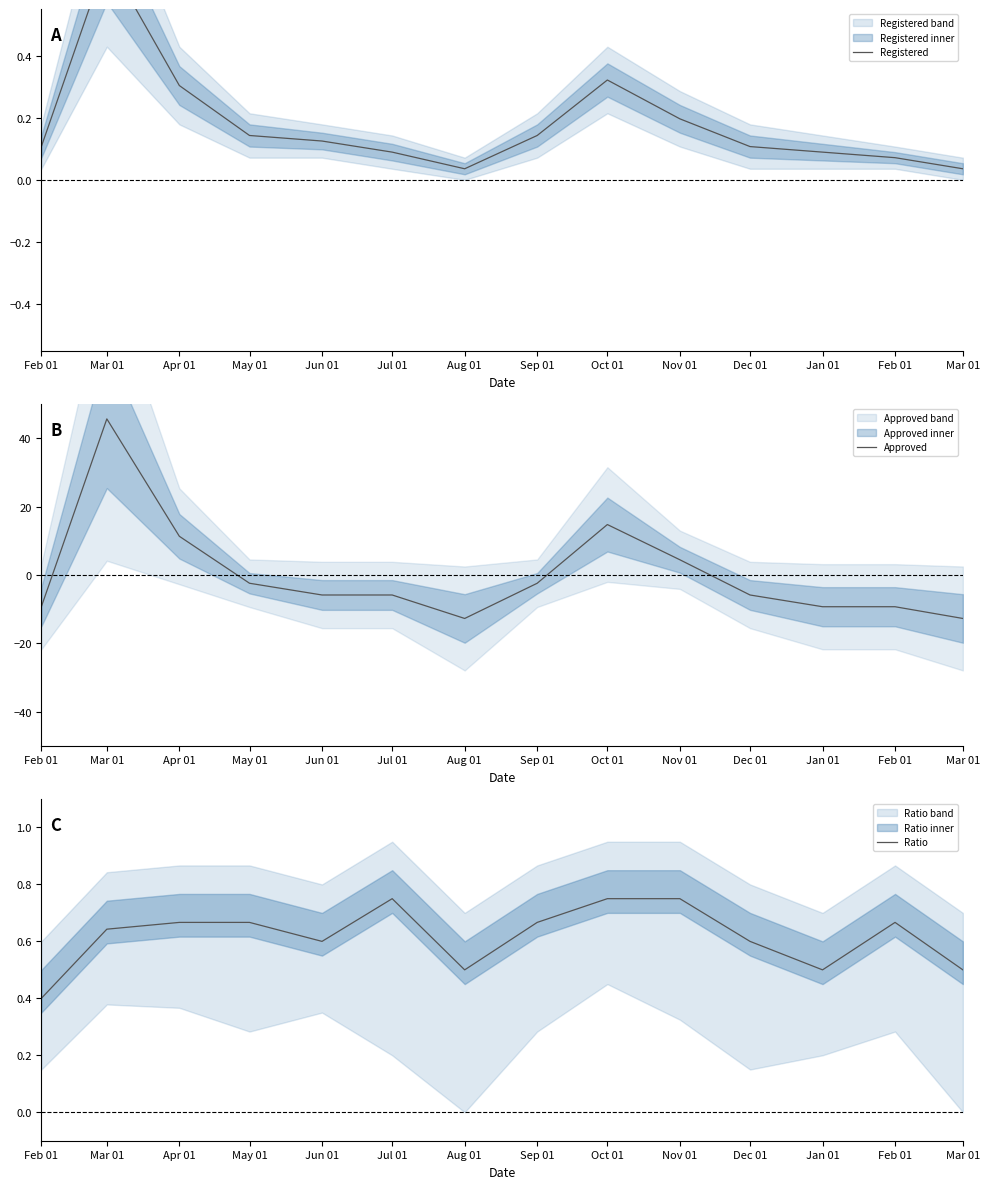

Is it true that Registered equals 0.1 at May 01?

True